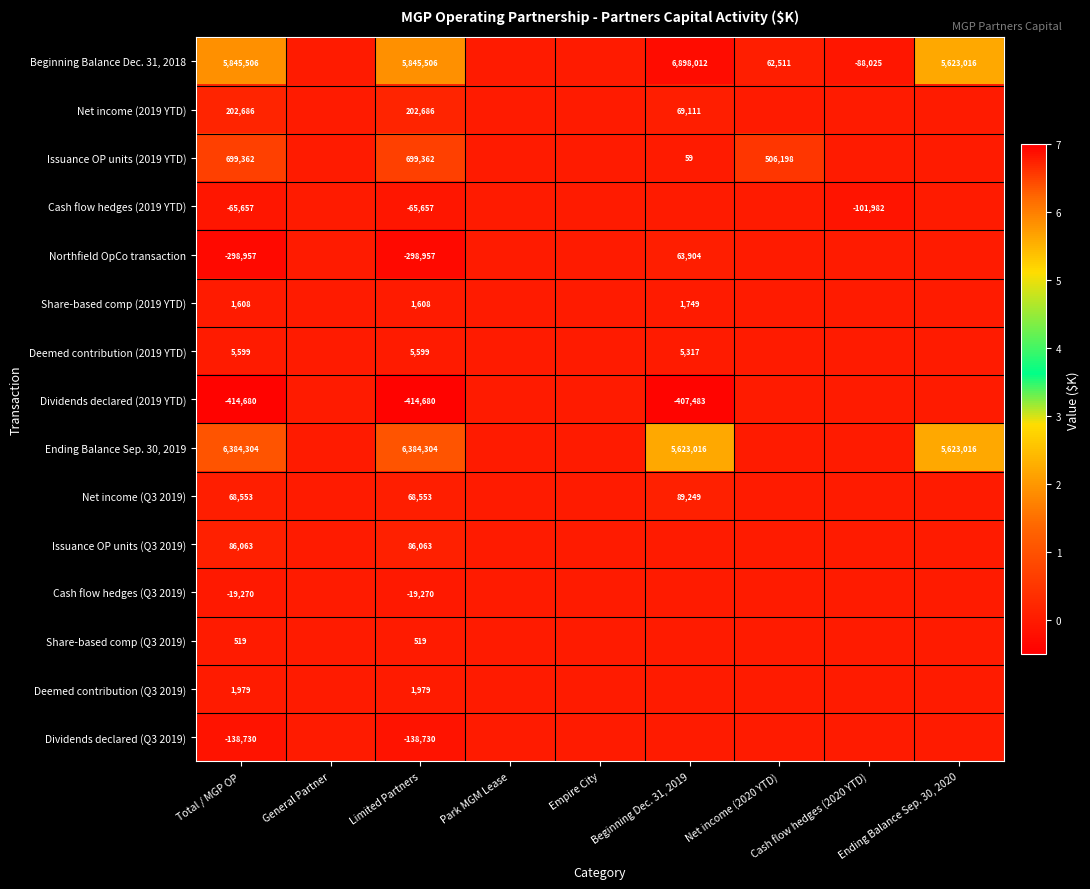

What is the difference between the highest and lowest values at Limited Partners?

6798984